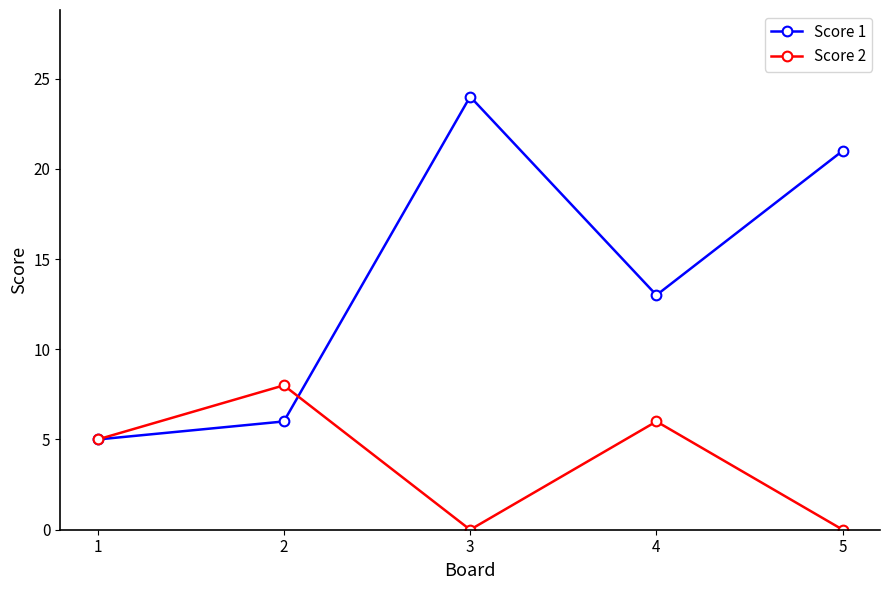

Reading left to right, transcribe all the data shown in this chart.

Score 1: 1=5	2=6	3=24	4=13	5=21
Score 2: 1=5	2=8	3=0	4=6	5=0